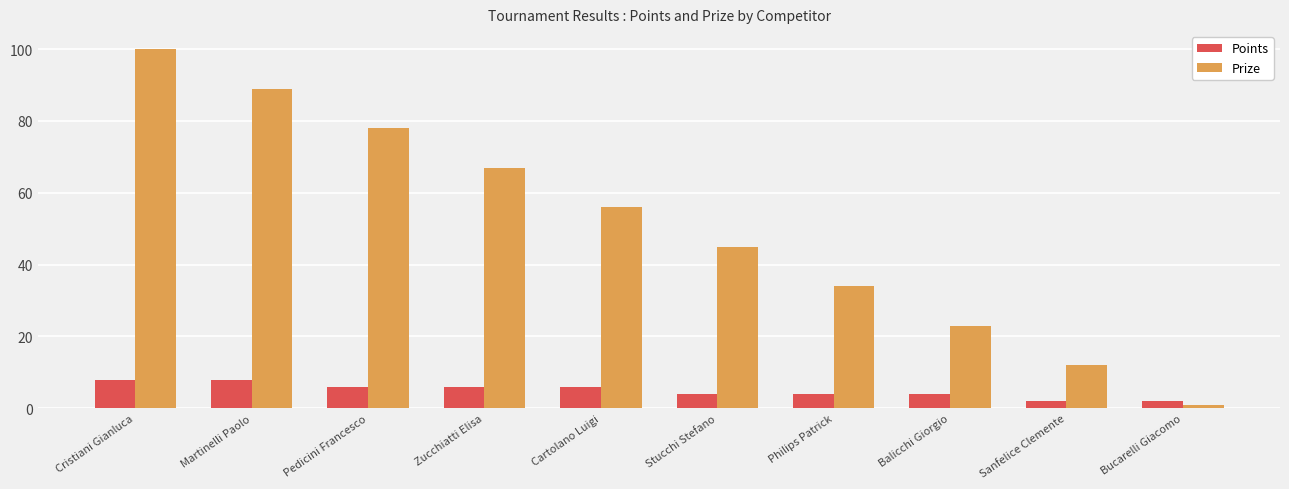

Which category has the lowest value across all series?

Bucarelli Giacomo